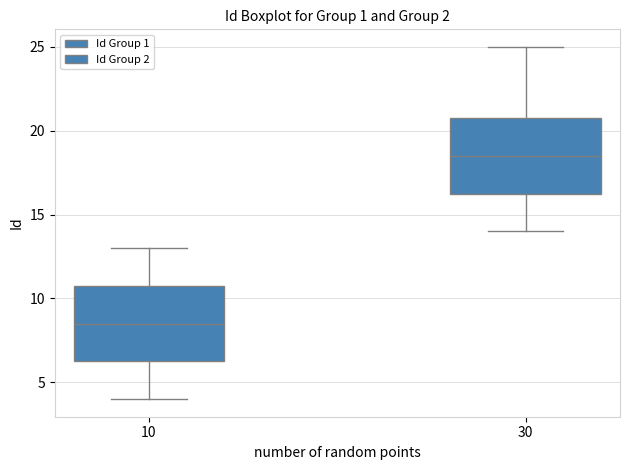

Where is the lower edge of the box at x = 30 on the y-axis? The values are not printed on the chart, so give them approximately, as read against the axis.

16.5